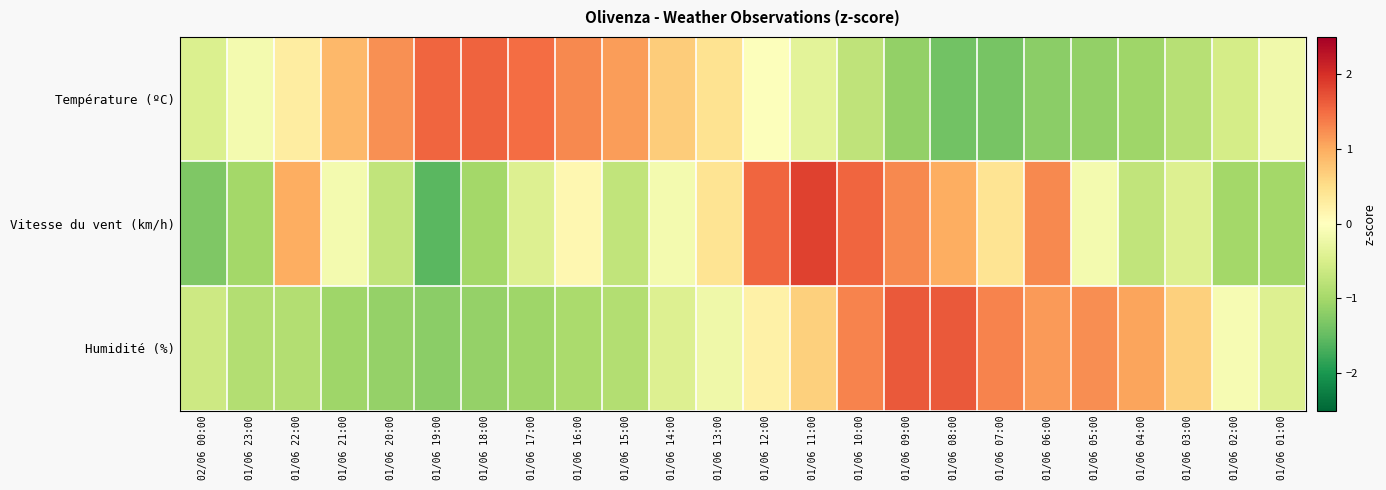

Reading left to right, list all the values displayed in this chart.

Température (ºC): 02/06 00:00=-0.5	01/06 23:00=-0.1	01/06 22:00=0.3	01/06 21:00=0.9	01/06 20:00=1.2	01/06 19:00=1.6	01/06 18:00=1.6	01/06 17:00=1.5	01/06 16:00=1.3	01/06 15:00=1.1	01/06 14:00=0.7	01/06 13:00=0.4	01/06 12:00=-0.0	01/06 11:00=-0.4	01/06 10:00=-0.7	01/06 09:00=-1.1	01/06 08:00=-1.4	01/06 07:00=-1.4	01/06 06:00=-1.2	01/06 05:00=-1.1	01/06 04:00=-1.0	01/06 03:00=-0.8	01/06 02:00=-0.5	01/06 01:00=-0.2
Vitesse du vent (km/h): 02/06 00:00=-1.3	01/06 23:00=-1.0	01/06 22:00=1.0	01/06 21:00=-0.2	01/06 20:00=-0.7	01/06 19:00=-1.6	01/06 18:00=-1.0	01/06 17:00=-0.4	01/06 16:00=0.1	01/06 15:00=-0.7	01/06 14:00=-0.2	01/06 13:00=0.4	01/06 12:00=1.6	01/06 11:00=1.8	01/06 10:00=1.6	01/06 09:00=1.3	01/06 08:00=1.0	01/06 07:00=0.4	01/06 06:00=1.3	01/06 05:00=-0.2	01/06 04:00=-0.7	01/06 03:00=-0.4	01/06 02:00=-1.0	01/06 01:00=-1.0
Humidité (%): 02/06 00:00=-0.6	01/06 23:00=-0.9	01/06 22:00=-0.9	01/06 21:00=-1.0	01/06 20:00=-1.1	01/06 19:00=-1.2	01/06 18:00=-1.1	01/06 17:00=-1.0	01/06 16:00=-1.0	01/06 15:00=-0.9	01/06 14:00=-0.4	01/06 13:00=-0.2	01/06 12:00=0.2	01/06 11:00=0.6	01/06 10:00=1.3	01/06 09:00=1.7	01/06 08:00=1.7	01/06 07:00=1.3	01/06 06:00=1.2	01/06 05:00=1.2	01/06 04:00=1.1	01/06 03:00=0.6	01/06 02:00=-0.1	01/06 01:00=-0.4